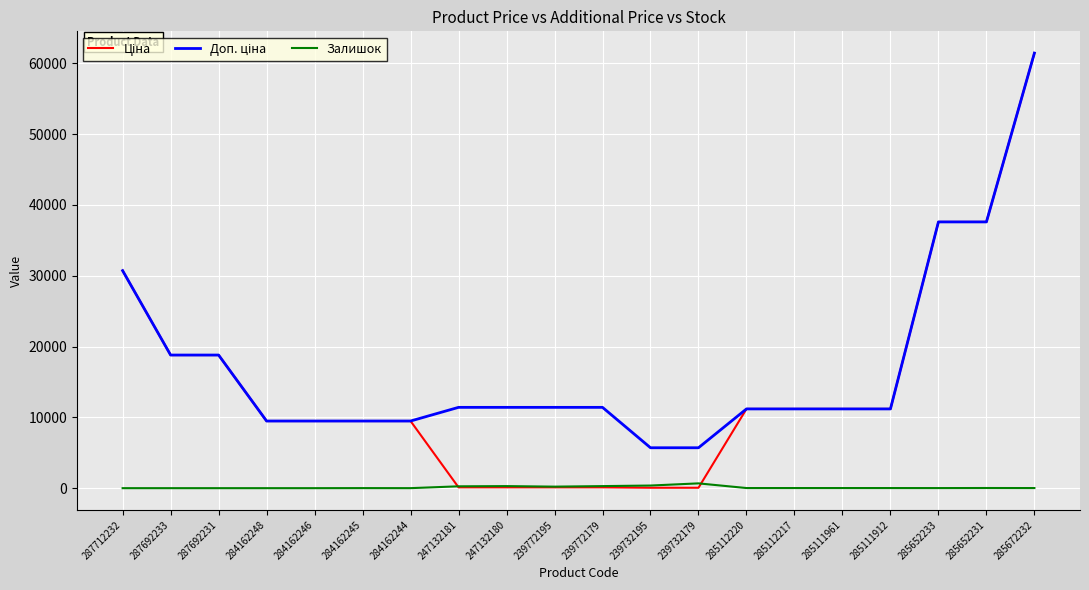

What is the difference between the highest and lowest values at 287692233?

18796.8